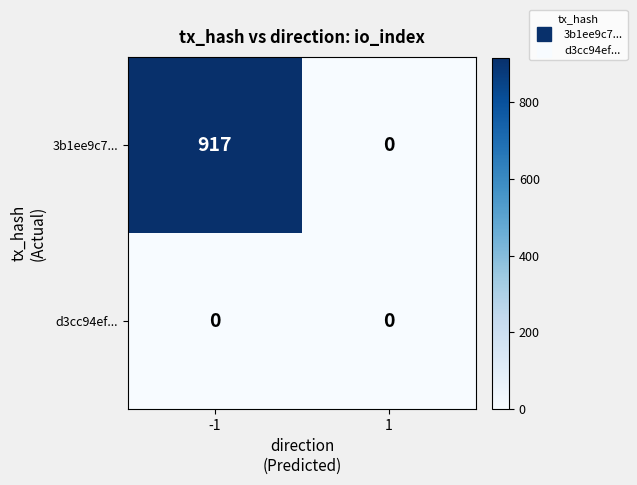

What is the difference between the maximum and minimum values in the 3b1ee9c7... series?

917